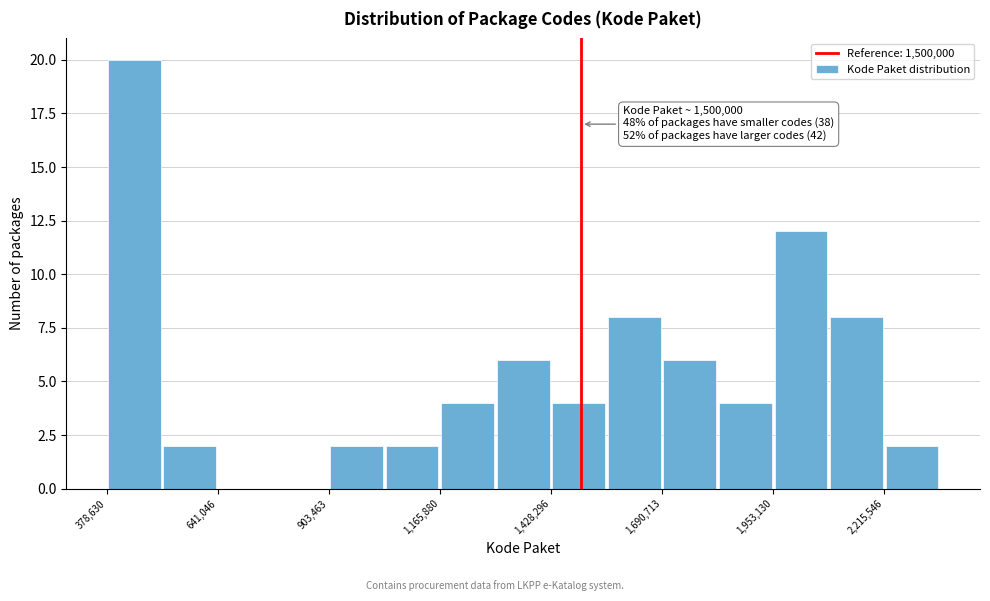

Read against the x-axis, roughly where is the centre of the tallest bar?

450000